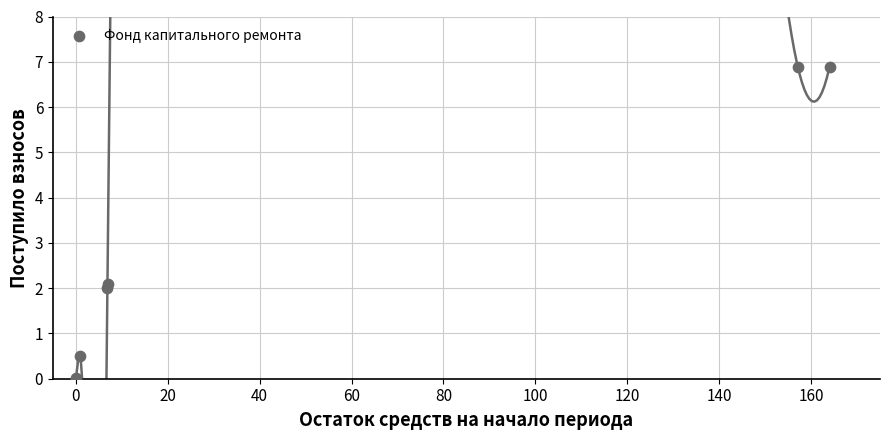

What Y value in the scatter plot is closest to 3?

2.1